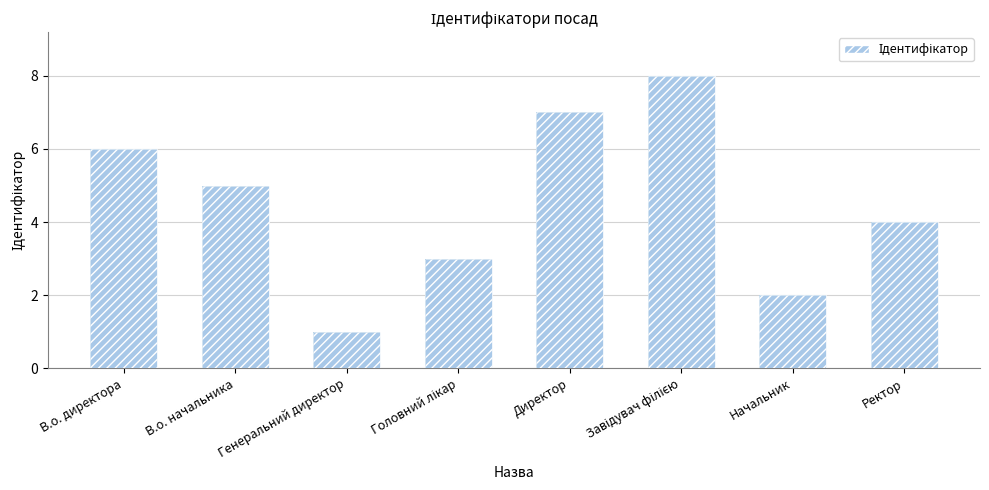

Which category has the lowest value across all series?

Генеральний директор